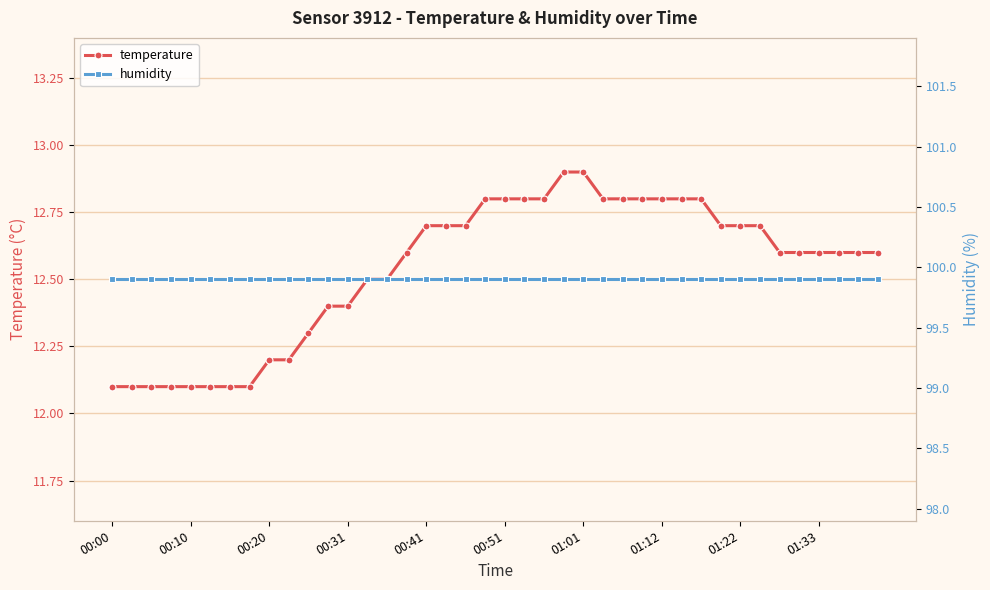

Where is humidity nearest to the value 99?

00:00